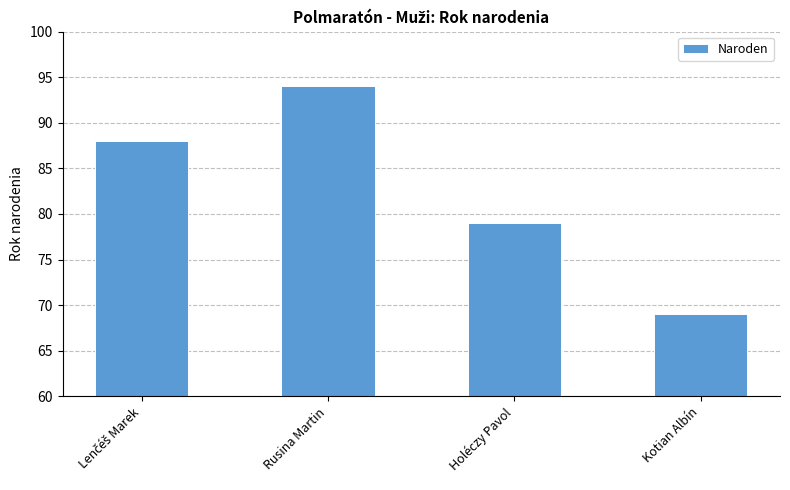

What is the label of the 2nd bar from the right?

Holéczy Pavol